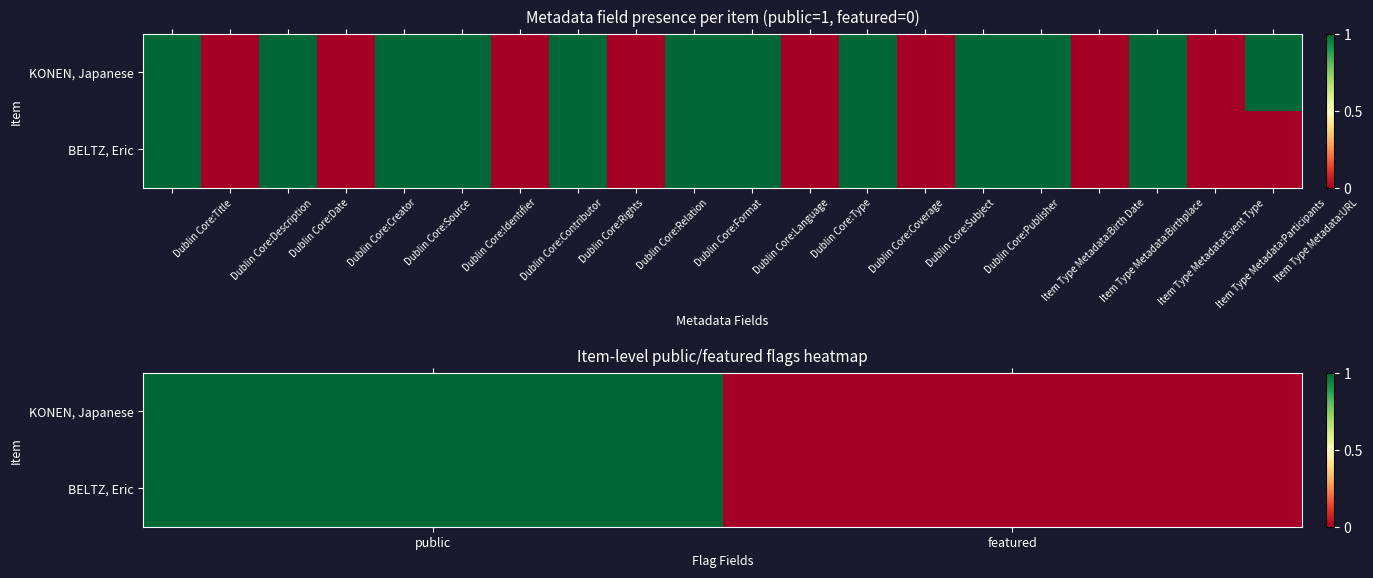

Which series has the widest spread of values?

KONEN, Japanese